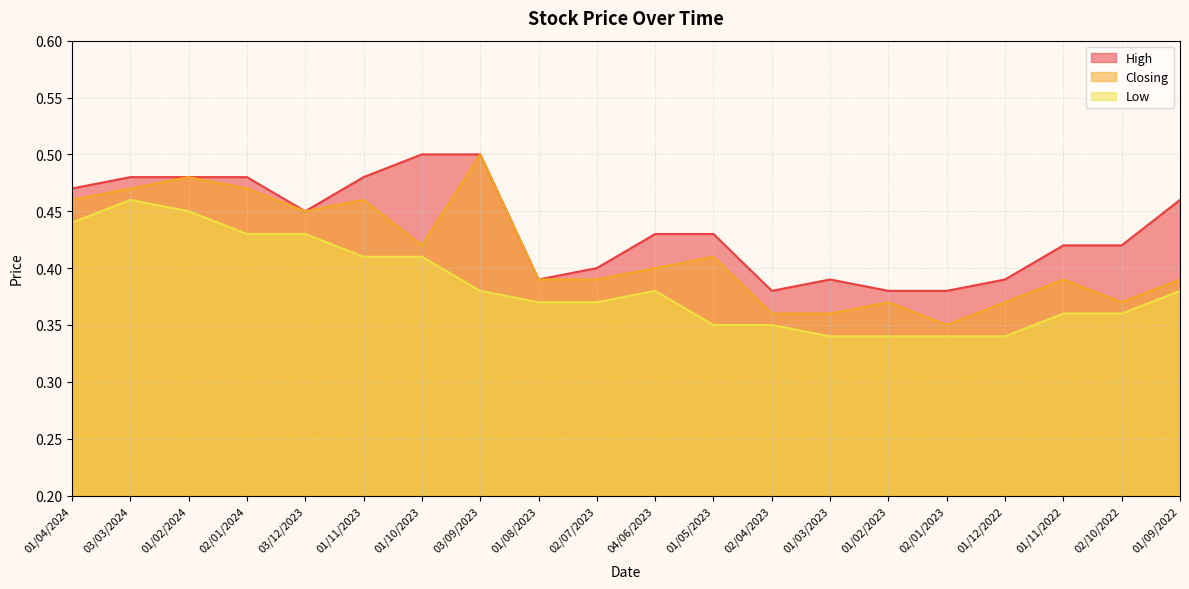

What is the lowest value of the High series?

0.4